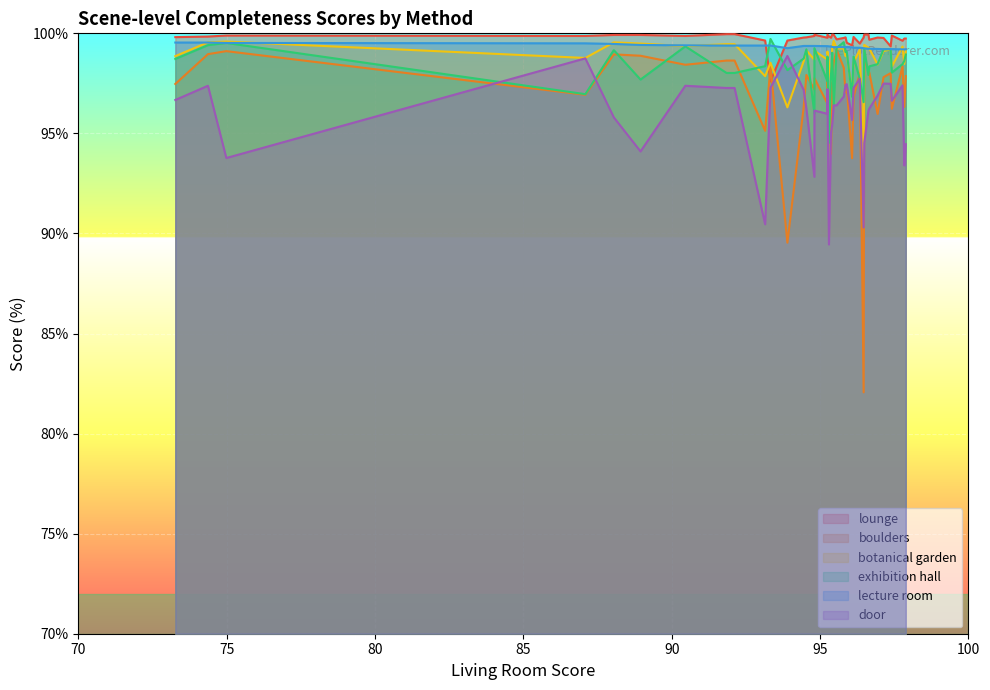

What is the label of the 16th point from the right?

95.86